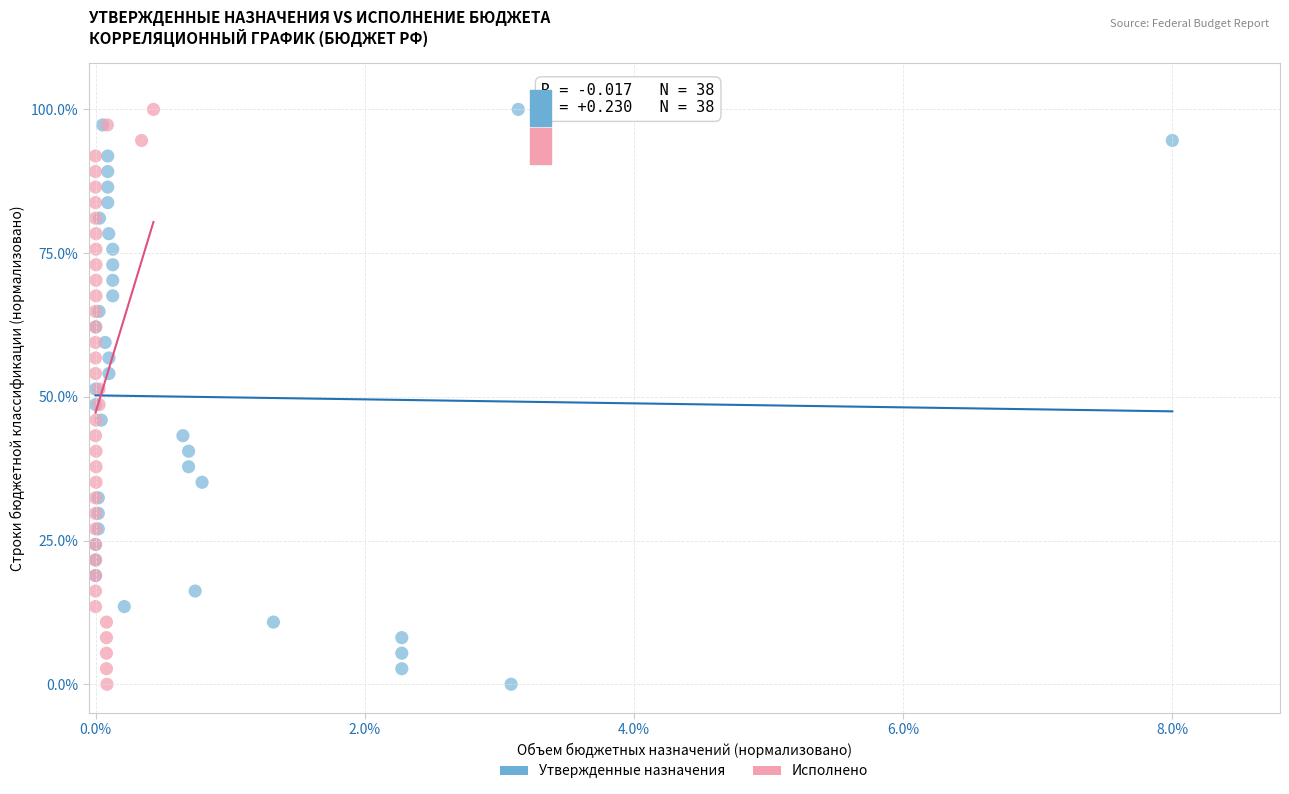

What are all the series names shown in the legend?

Утвержденные назначения, Исполнено